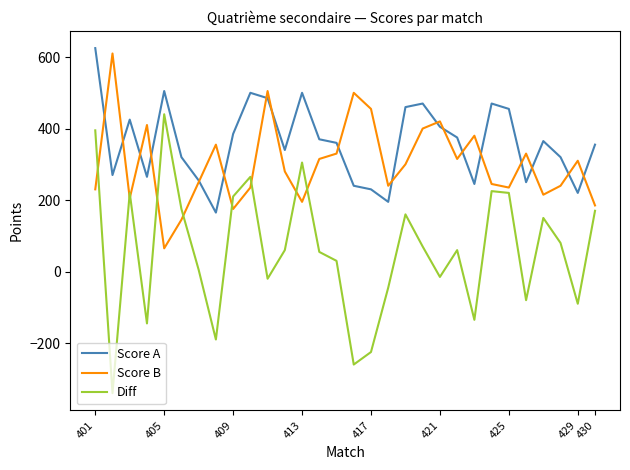

Which series has the largest total across all categories?

Score A